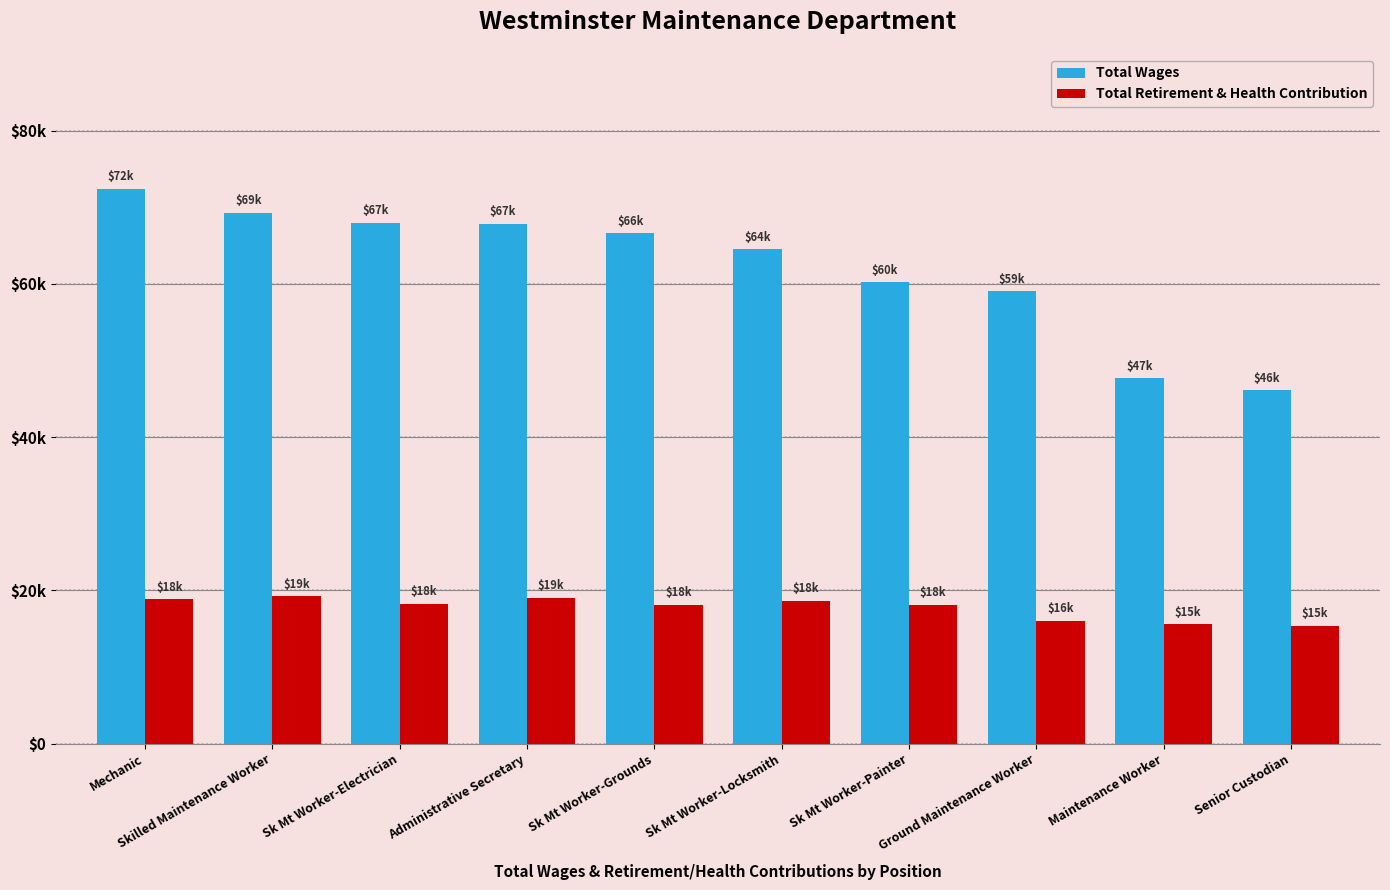

Does the chart contain stacked bars?

No